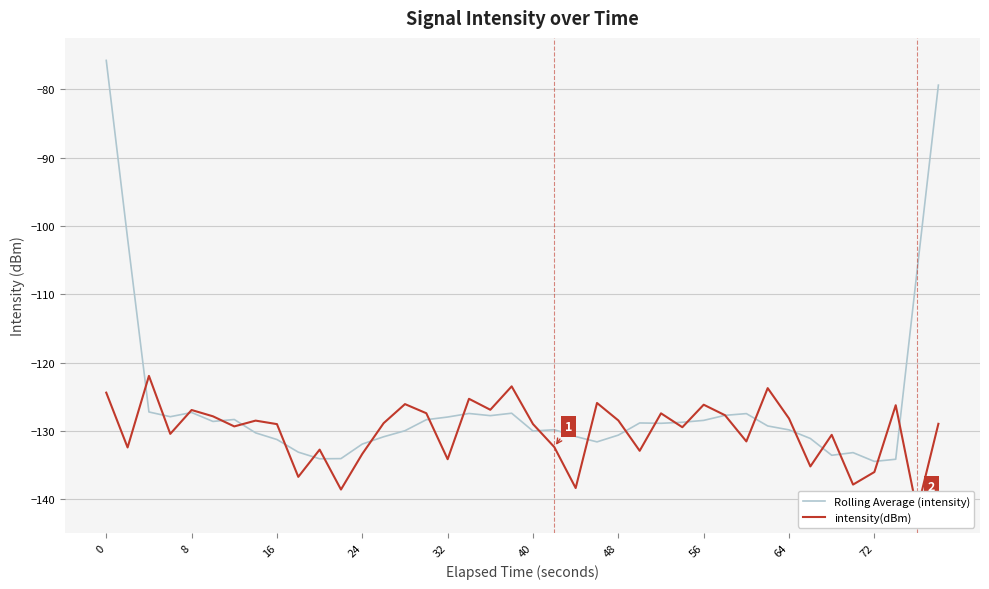

Is the value of Rolling Average (intensity) at 16 greater than the value of intensity(dBm) at 18?

No